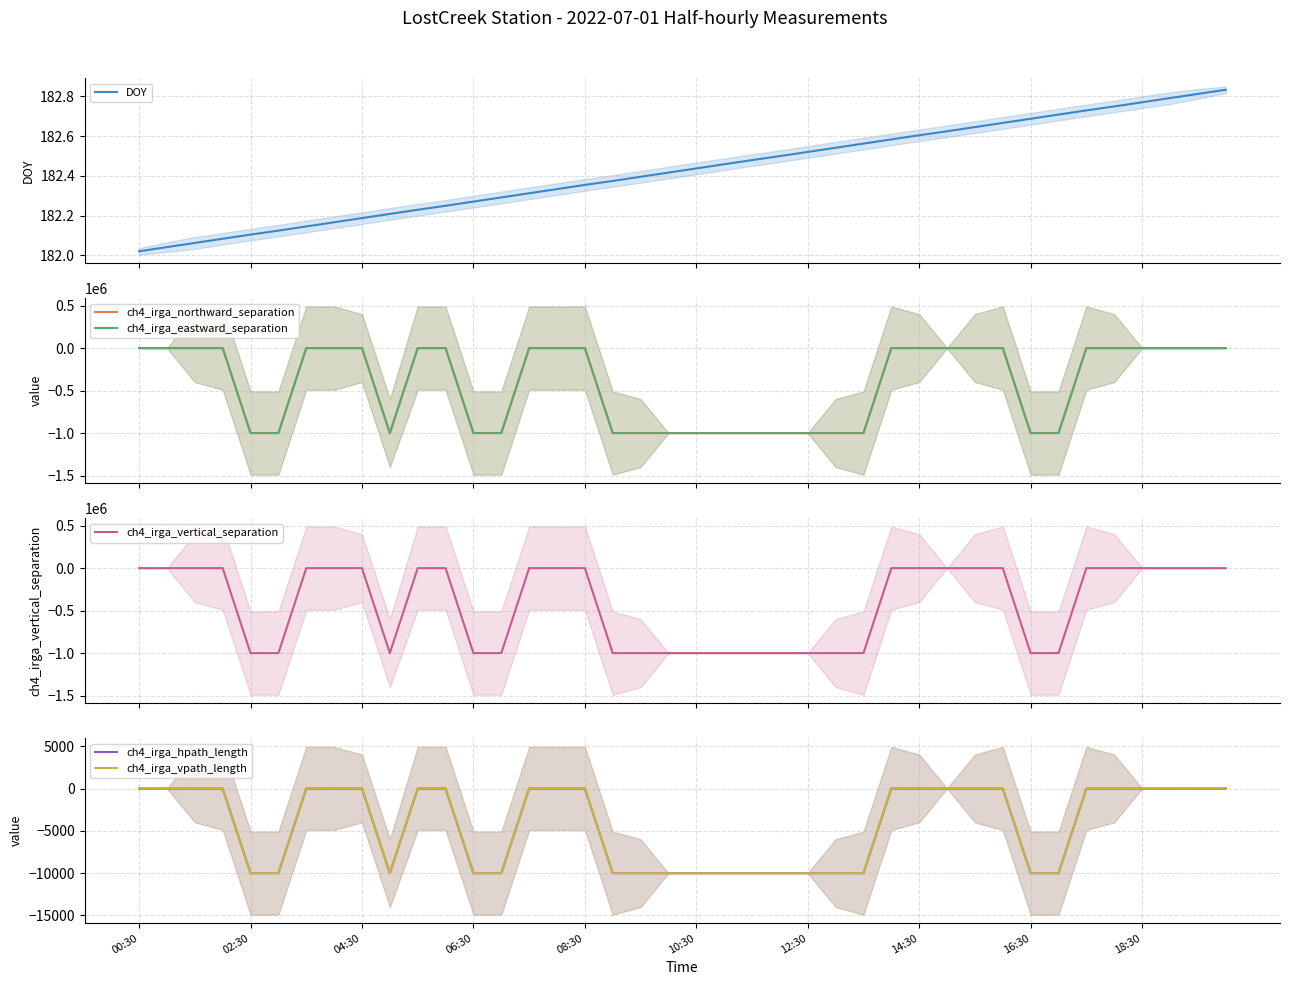

Reading right to left, what are all the values shown in this chart?

DOY: 182.8	182.8	182.8	182.8	182.7	182.7	182.7	182.7	182.7	182.6	182.6	182.6	182.6	182.6	182.5	182.5	182.5	182.5	182.5	182.4	182.4	182.4	182.4	182.4	182.3	182.3	182.3	182.3	182.2	182.2	182.2	182.2	182.2	182.1	182.1	182.1	182.1	182.1	182.0	182.0
ch4_irga_northward_separation: 0.0	0.0	0.0	0.0	0.0	0.0	-999900.0	-999900.0	0.0	0.0	0.0	0.0	0.0	-999900.0	-999900.0	-999900.0	-999900.0	-999900.0	-999900.0	-999900.0	-999900.0	-999900.0	-999900.0	0.0	0.0	0.0	-999900.0	-999900.0	0.0	0.0	-999900.0	0.0	0.0	0.0	-999900.0	-999900.0	0.0	0.0	0.0	0.0
ch4_irga_eastward_separation: 0.0	0.0	0.0	0.0	0.0	0.0	-999900.0	-999900.0	0.0	0.0	0.0	0.0	0.0	-999900.0	-999900.0	-999900.0	-999900.0	-999900.0	-999900.0	-999900.0	-999900.0	-999900.0	-999900.0	0.0	0.0	0.0	-999900.0	-999900.0	0.0	0.0	-999900.0	0.0	0.0	0.0	-999900.0	-999900.0	0.0	0.0	0.0	0.0
ch4_irga_vertical_separation: 40.0	40.0	40.0	40.0	40.0	40.0	-999900.0	-999900.0	40.0	40.0	40.0	40.0	40.0	-999900.0	-999900.0	-999900.0	-999900.0	-999900.0	-999900.0	-999900.0	-999900.0	-999900.0	-999900.0	40.0	40.0	40.0	-999900.0	-999900.0	40.0	40.0	-999900.0	40.0	40.0	40.0	-999900.0	-999900.0	40.0	40.0	40.0	40.0
ch4_irga_hpath_length: 6.3	6.3	6.3	6.3	6.3	6.3	-9999.0	-9999.0	6.3	6.3	6.3	6.3	6.3	-9999.0	-9999.0	-9999.0	-9999.0	-9999.0	-9999.0	-9999.0	-9999.0	-9999.0	-9999.0	6.3	6.3	6.3	-9999.0	-9999.0	6.3	6.3	-9999.0	6.3	6.3	6.3	-9999.0	-9999.0	6.3	6.3	6.3	6.3
ch4_irga_vpath_length: 50.0	50.0	50.0	50.0	50.0	50.0	-9999.0	-9999.0	50.0	50.0	50.0	50.0	50.0	-9999.0	-9999.0	-9999.0	-9999.0	-9999.0	-9999.0	-9999.0	-9999.0	-9999.0	-9999.0	50.0	50.0	50.0	-9999.0	-9999.0	50.0	50.0	-9999.0	50.0	50.0	50.0	-9999.0	-9999.0	50.0	50.0	50.0	50.0